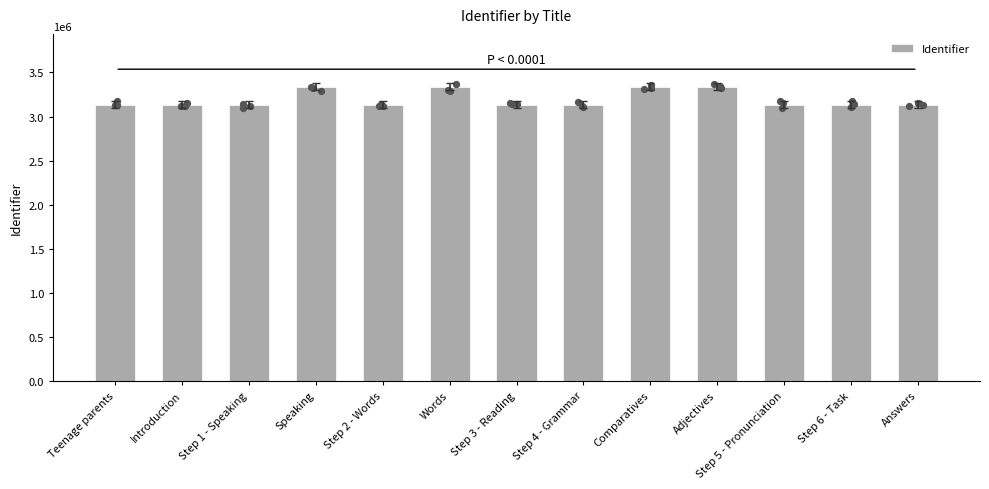

What is the change in value from Speaking to Words?

+29